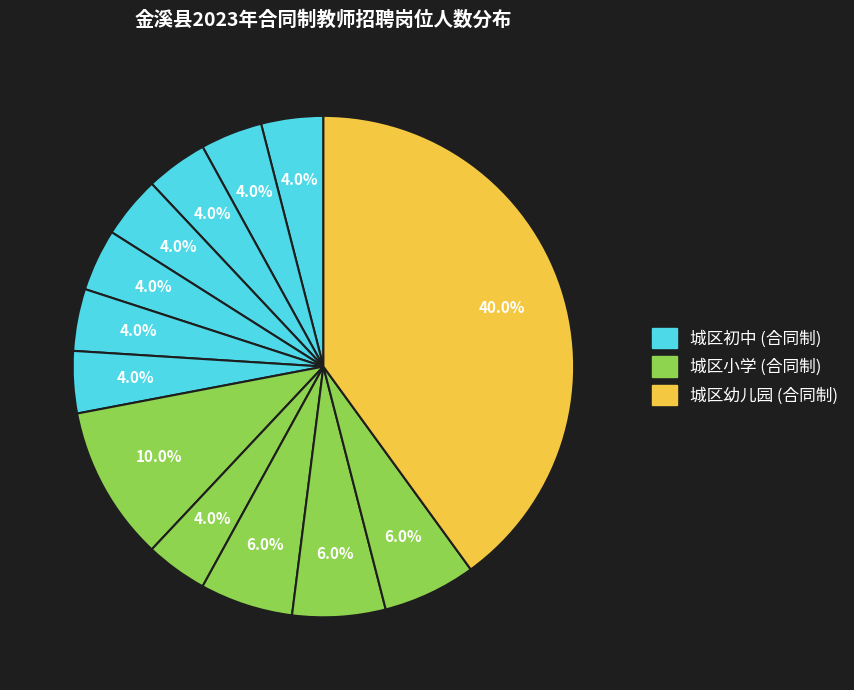

Count the number of slices in the pie.

13